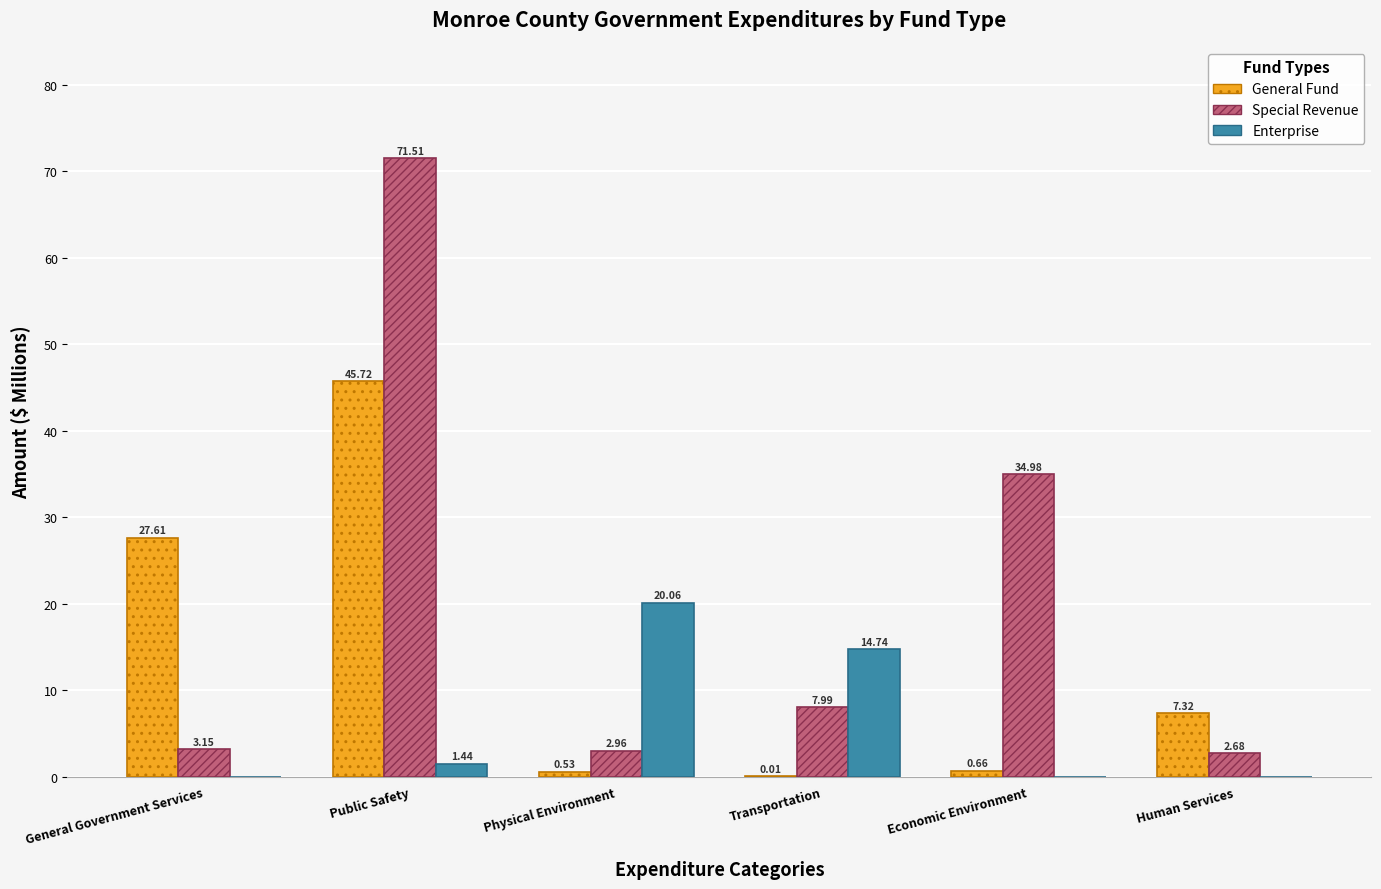

What is the sum of all Special Revenue values?

123.3